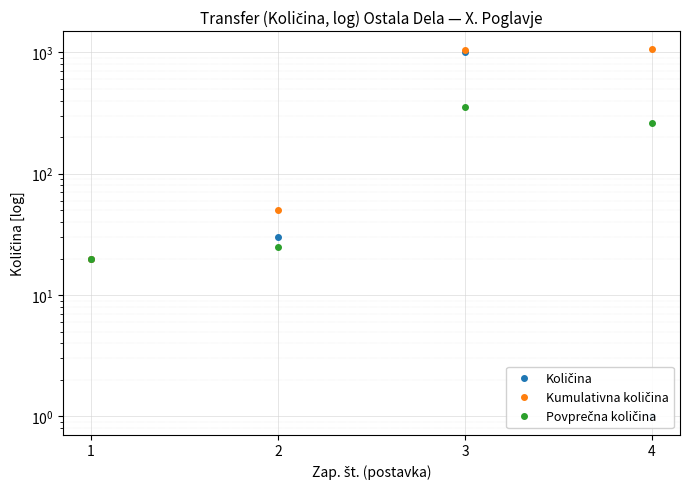

What is the sum of the Povprečna količina values at 2 and 1?

45.0